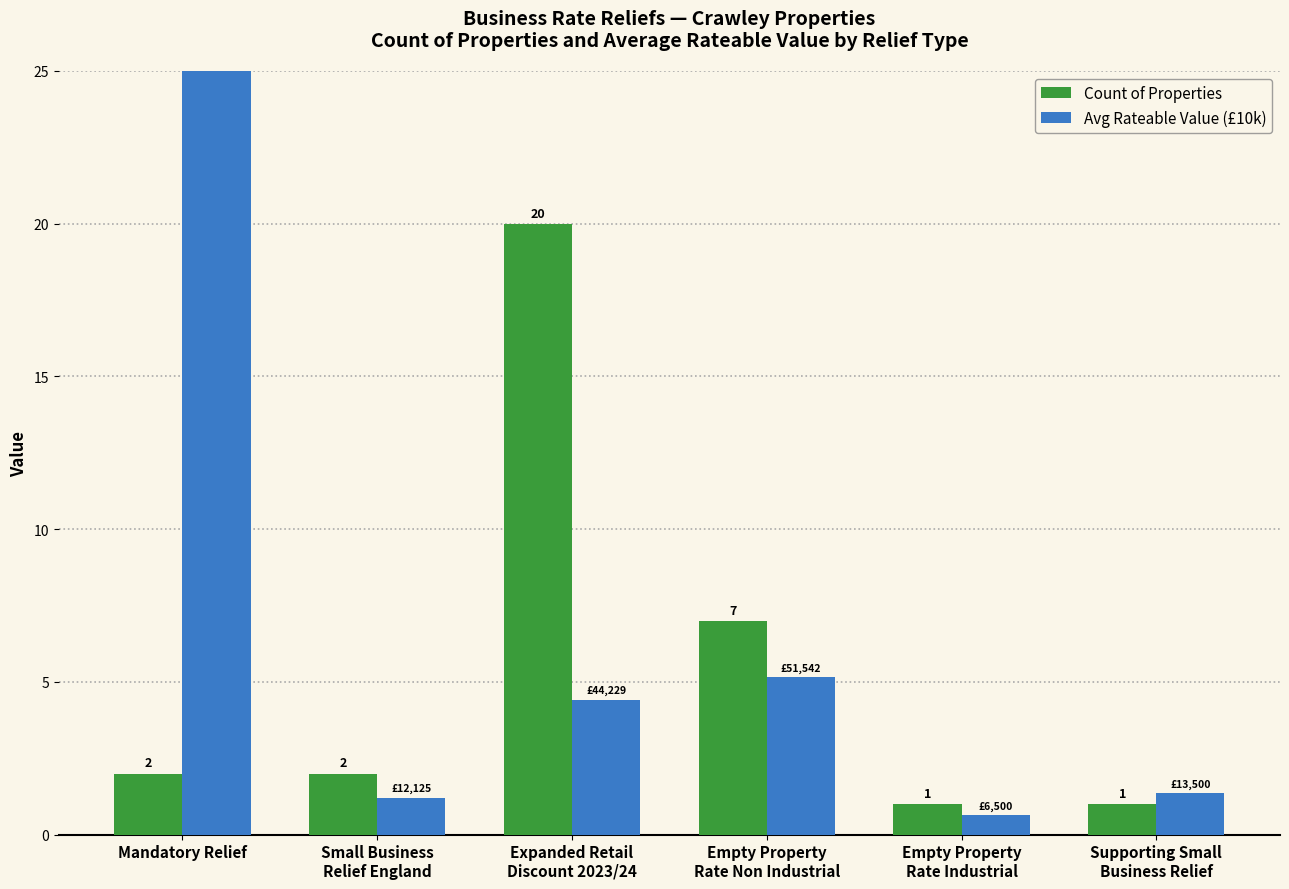

The Avg Rateable Value (£10k) series shows 1.2 at Small Business
Relief England. True or false?

True